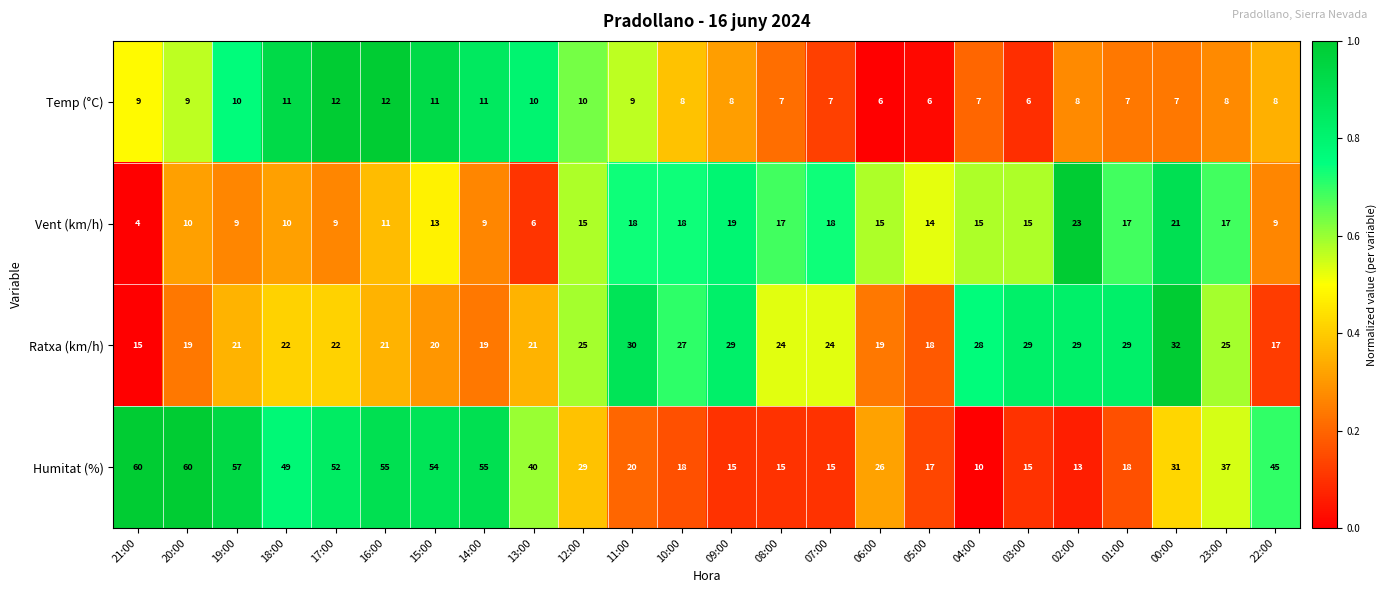

What is the maximum value shown in the chart?

60